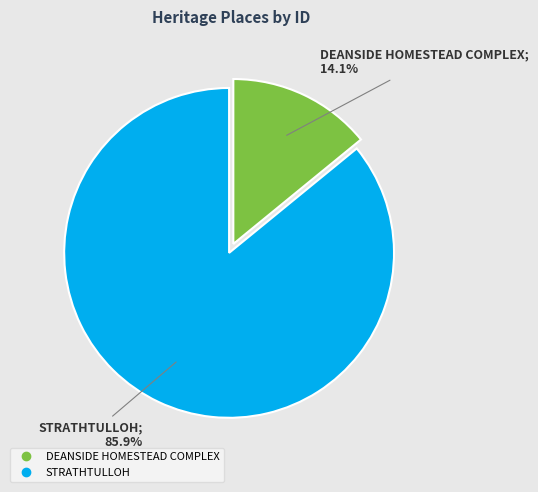

Count the number of slices in the pie.

2